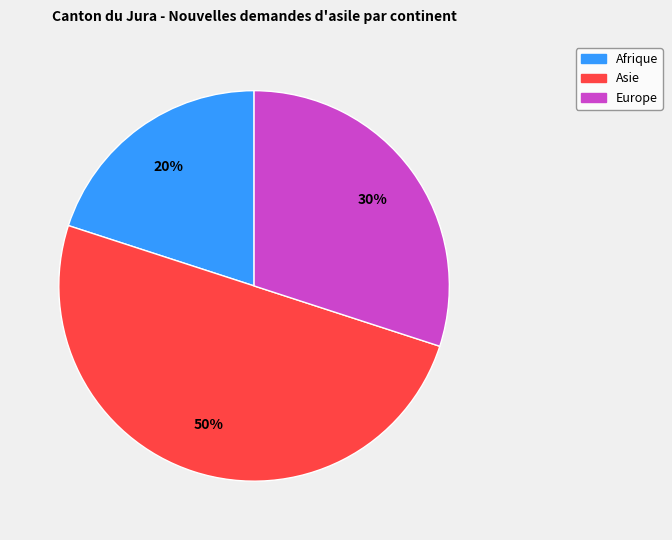

To the nearest percent, what is the difference between the largest and smallest slice percentages?

30%